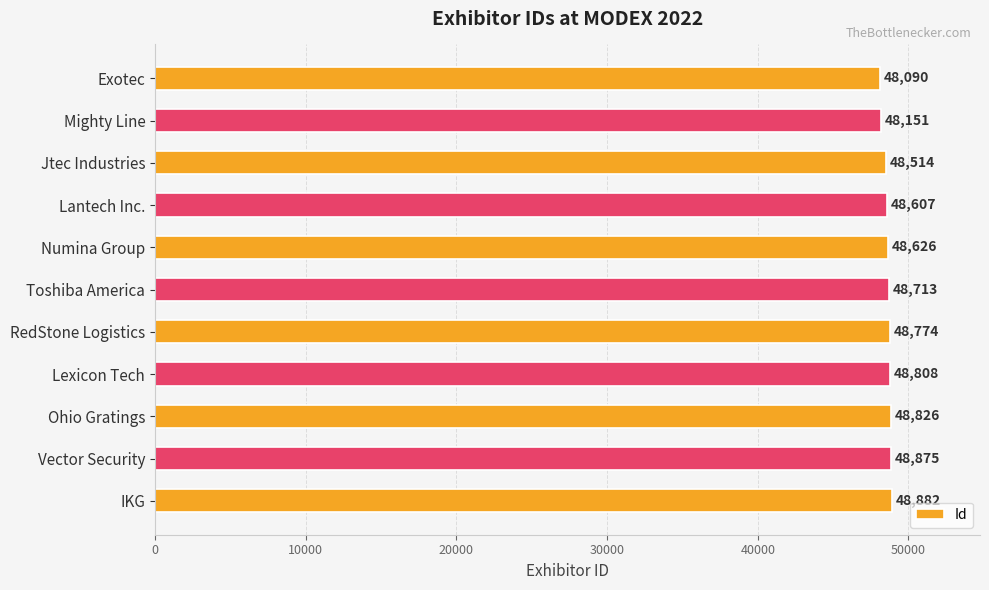

What is the change in value from Exotec to Ohio Gratings?

+736